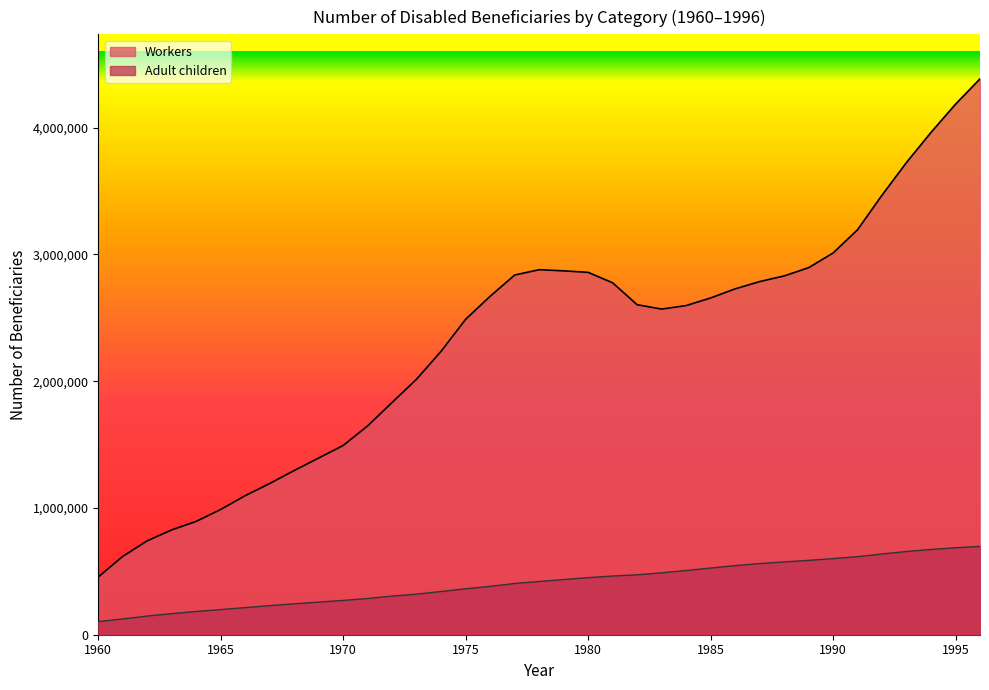

True or false: Adult children and Workers intersect in this chart.

False